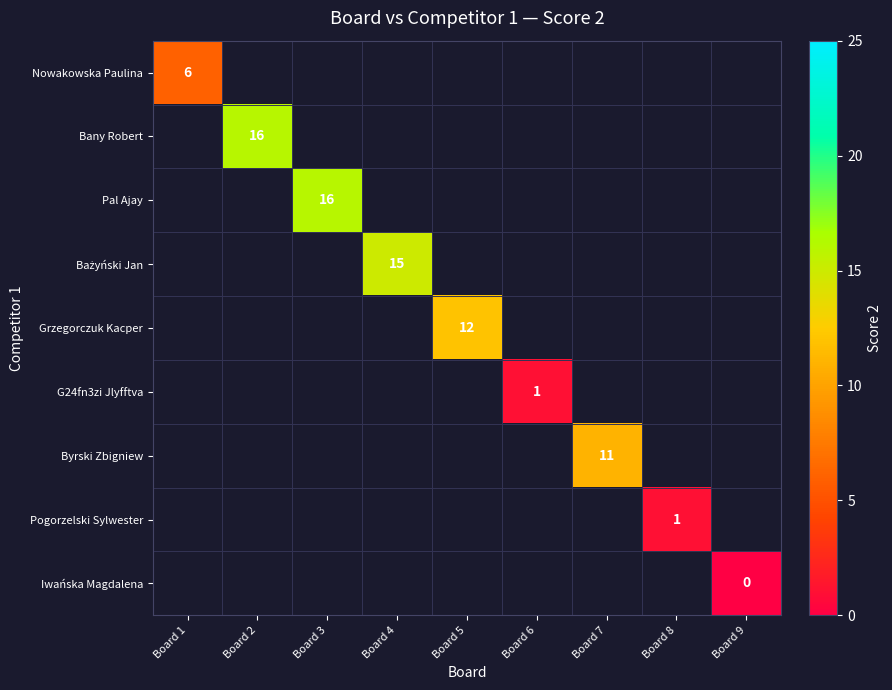

Is it true that Nowakowska Paulina equals 6 at Board 1?

True